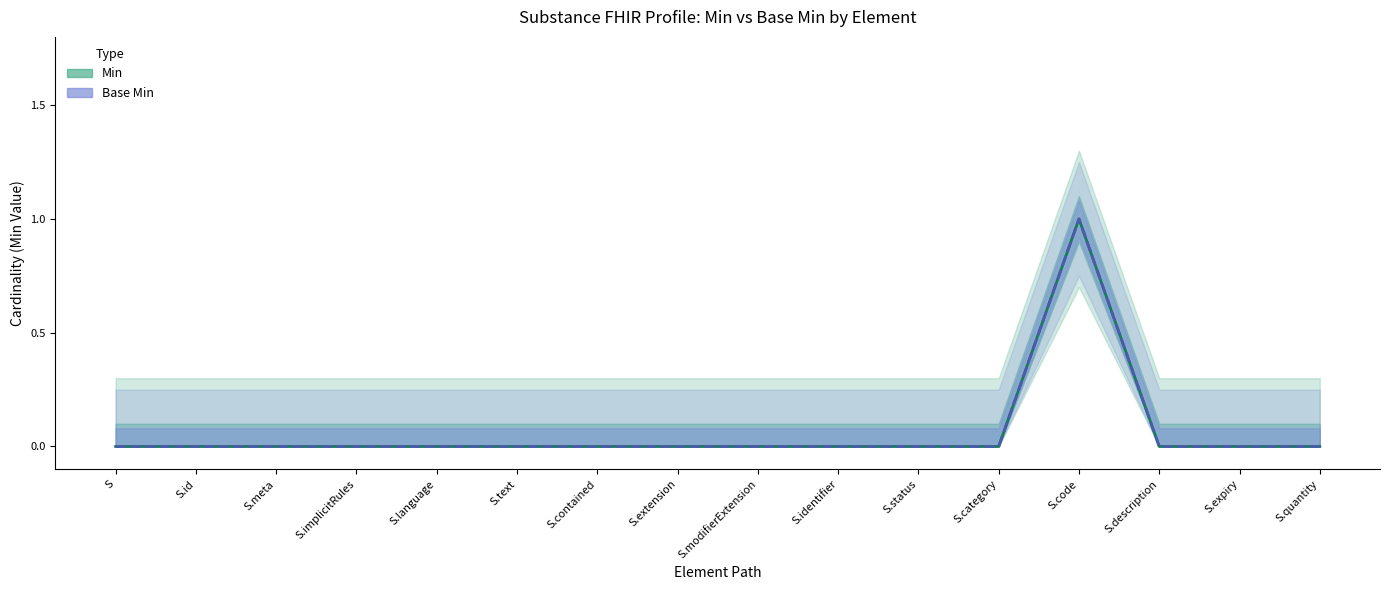

Reading left to right, list all the values displayed in this chart.

Min: 0	0	0	0	0	0	0	0	0	0	0	0	1	0	0	0
Base Min: 0	0	0	0	0	0	0	0	0	0	0	0	1	0	0	0